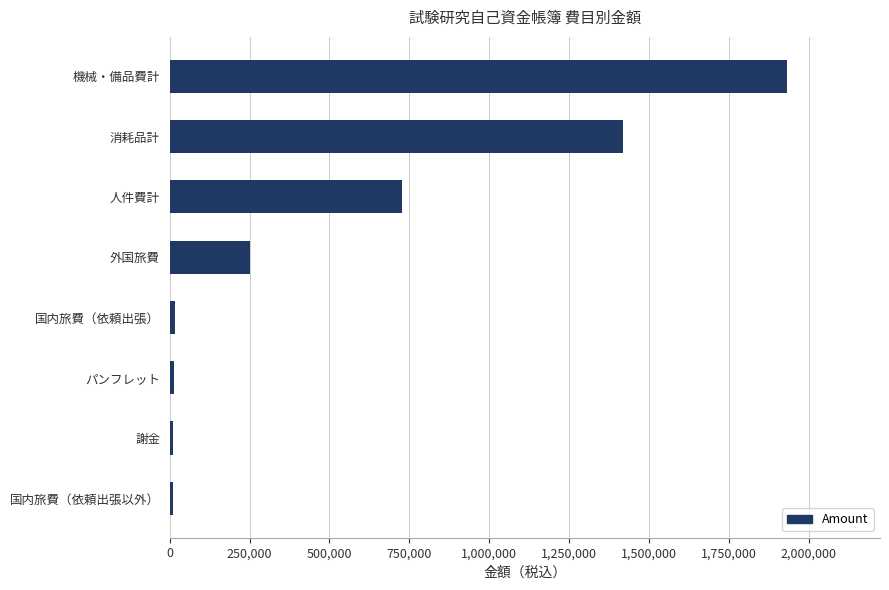

Which has a higher value, 外国旅費 or 人件費計?

人件費計